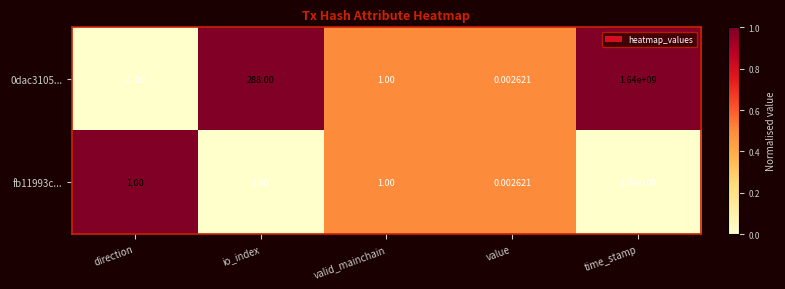

What is the greatest value displayed?

1640000000.0